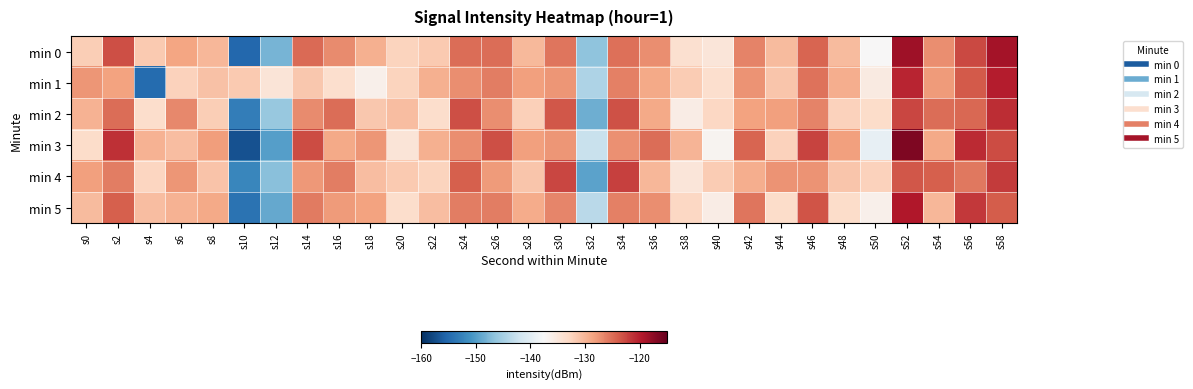

Which series has the largest total across all categories?

min 3